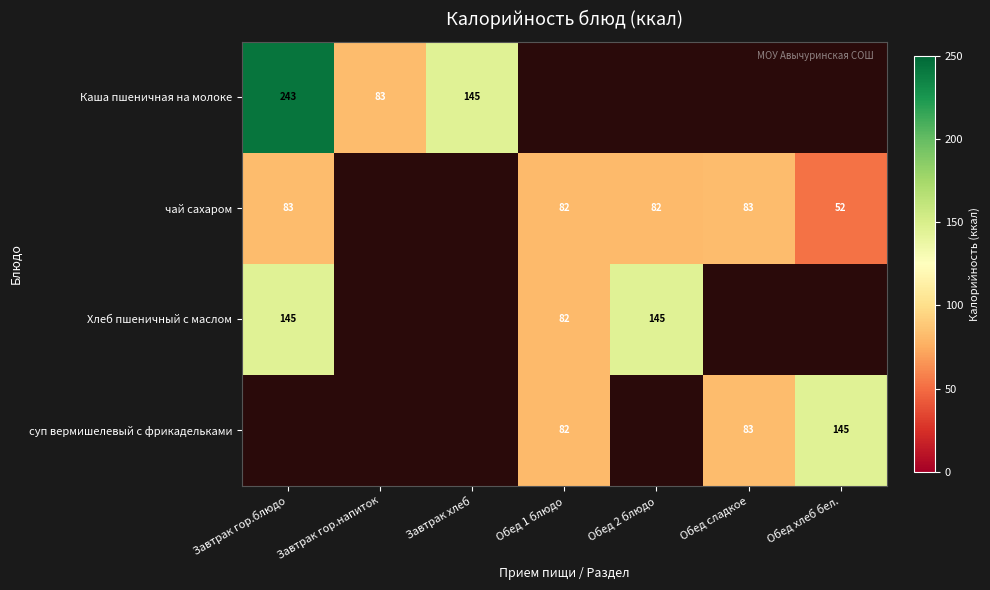

At how many categories does at least one series exceed 22?

7